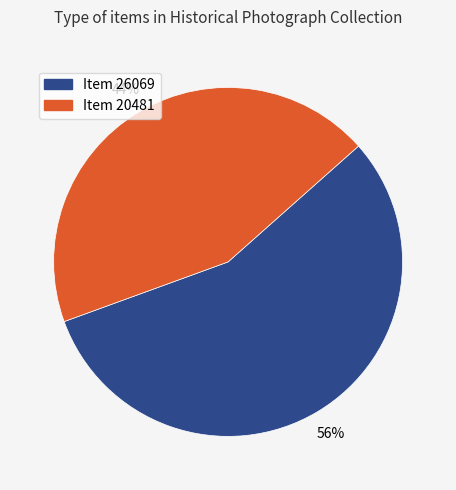

Is there a majority slice in this chart?

Yes